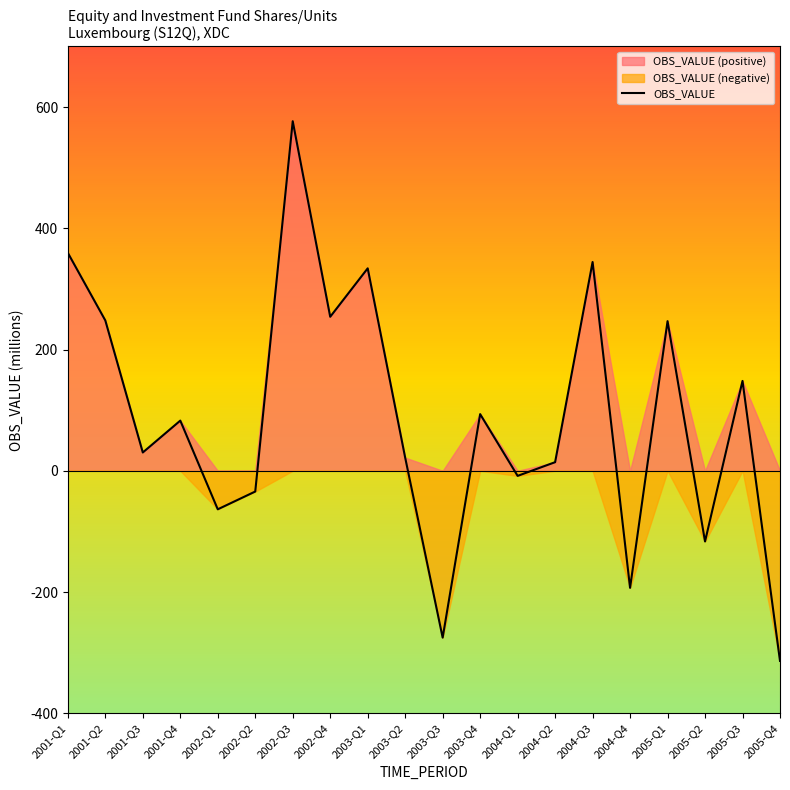

True or false: the data shows -16.6 at 2002-Q2.

False